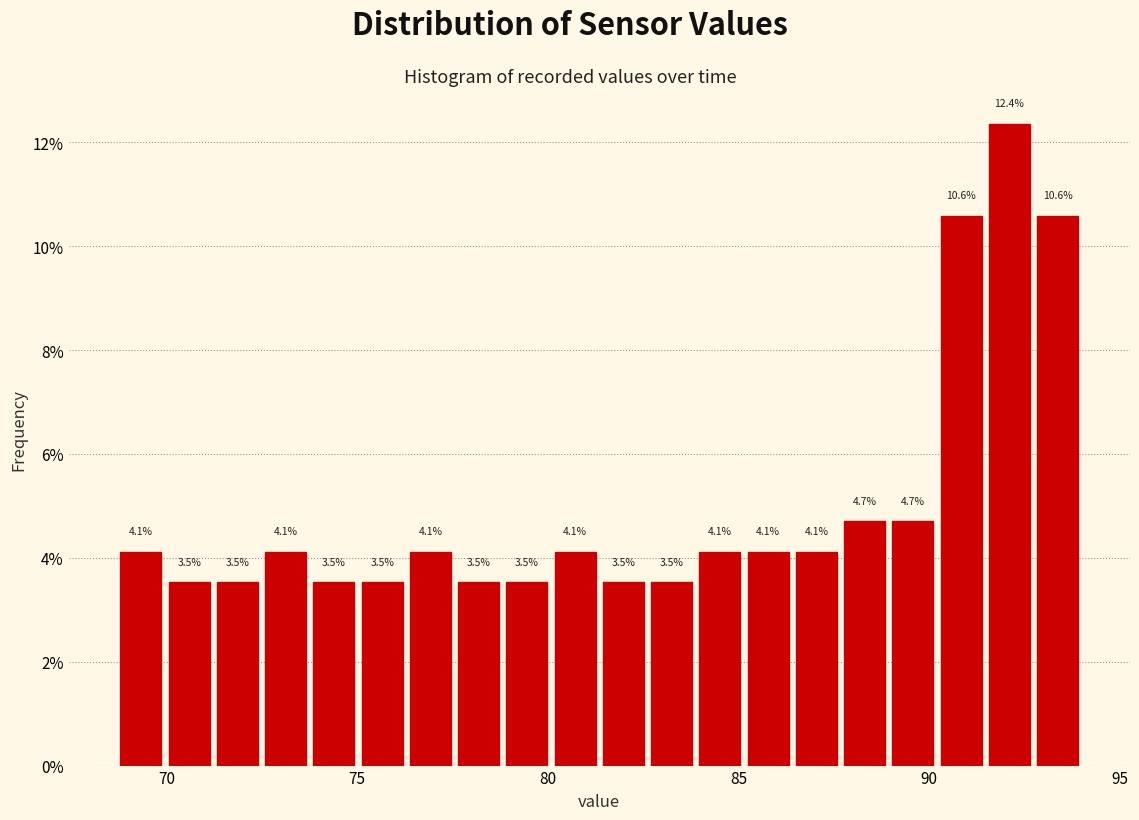

Read against the x-axis, roughly where is the centre of the tallest bar?

92.0